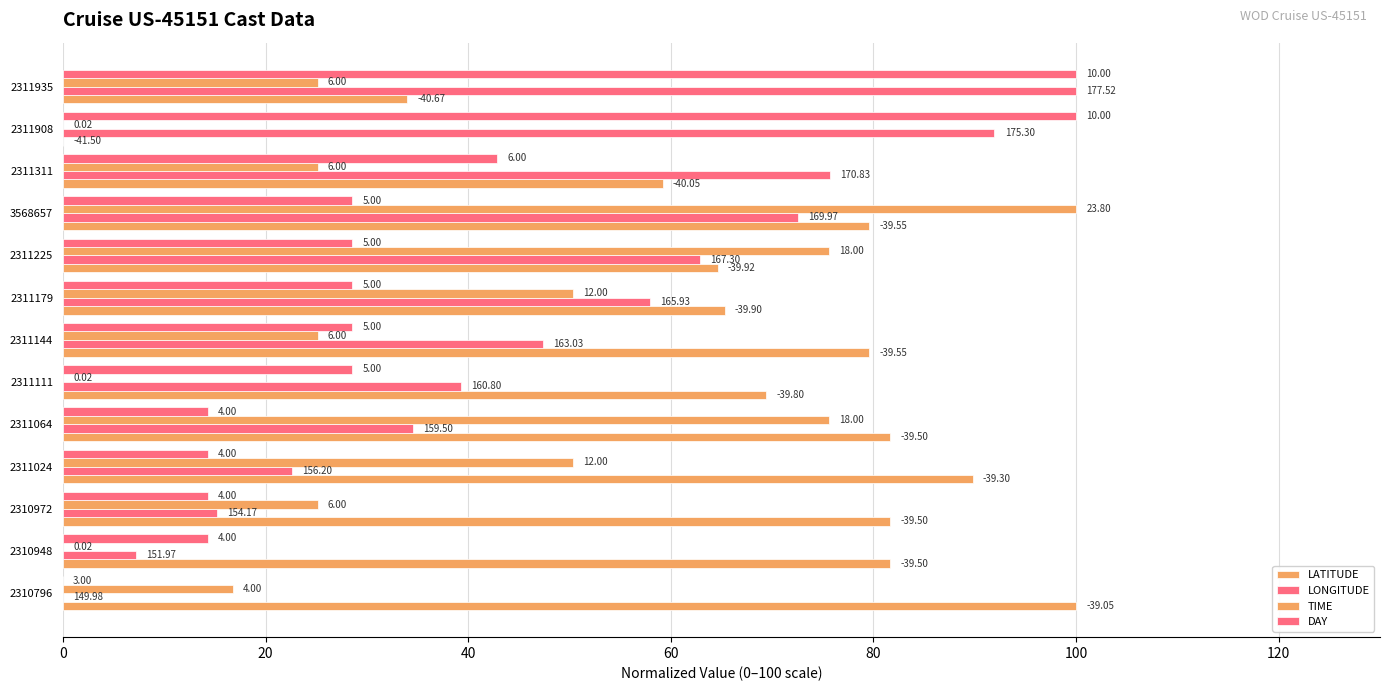

What is the value of the LONGITUDE bar at the 12th from the left?

91.9